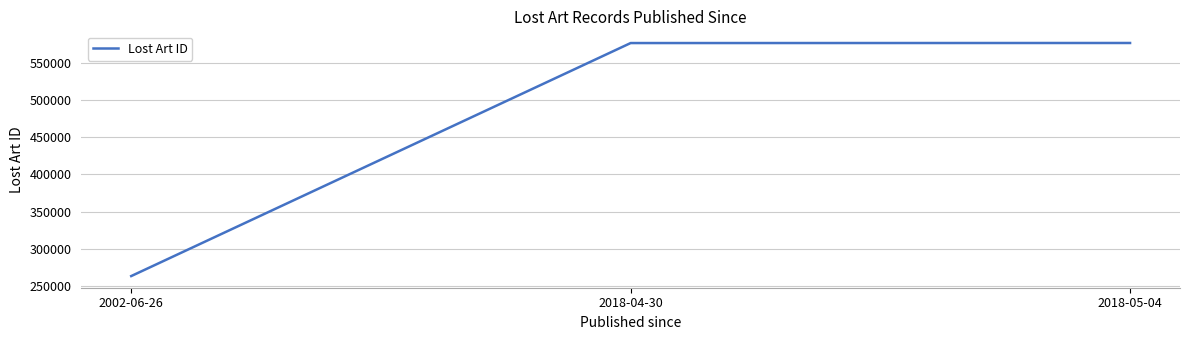

The value at 2002-06-26 is 125495. True or false?

False